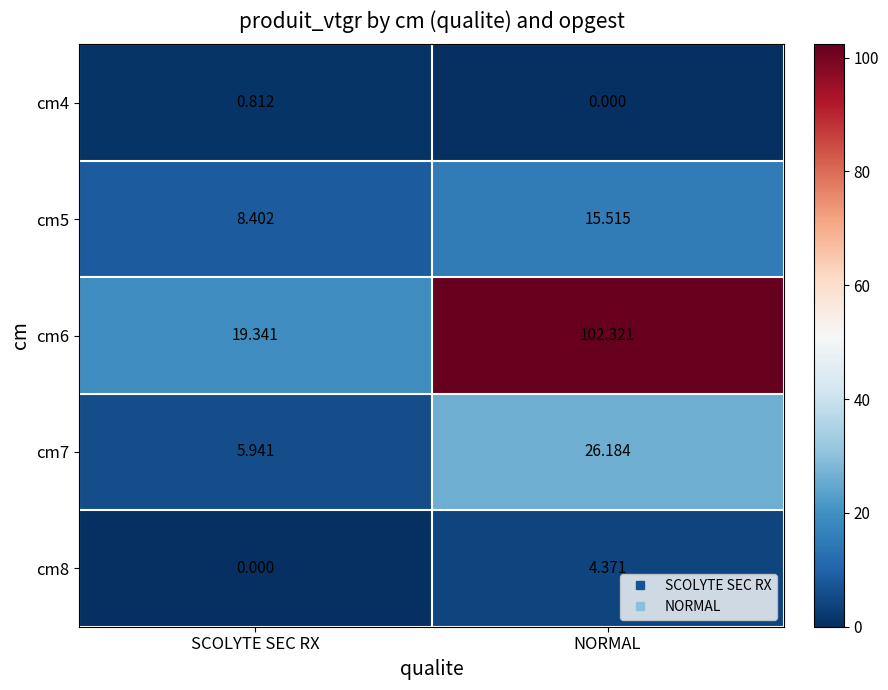

At which category is the sum across all series the highest?

NORMAL